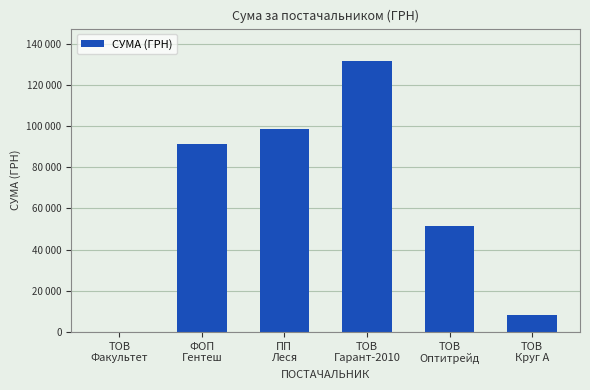

Are the bars horizontal?

No